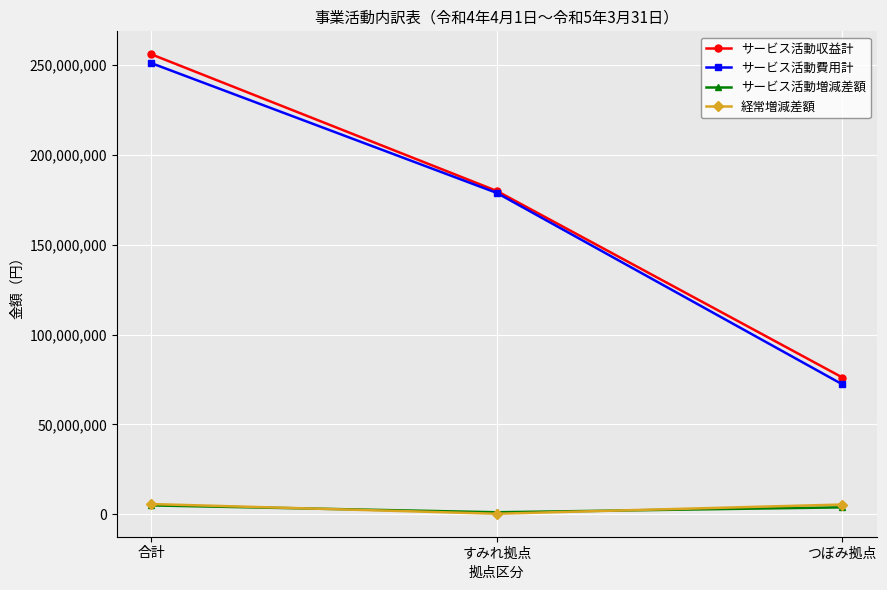

List the labels in order of サービス活動費用計 value, smallest first.

つぼみ拠点, すみれ拠点, 合計